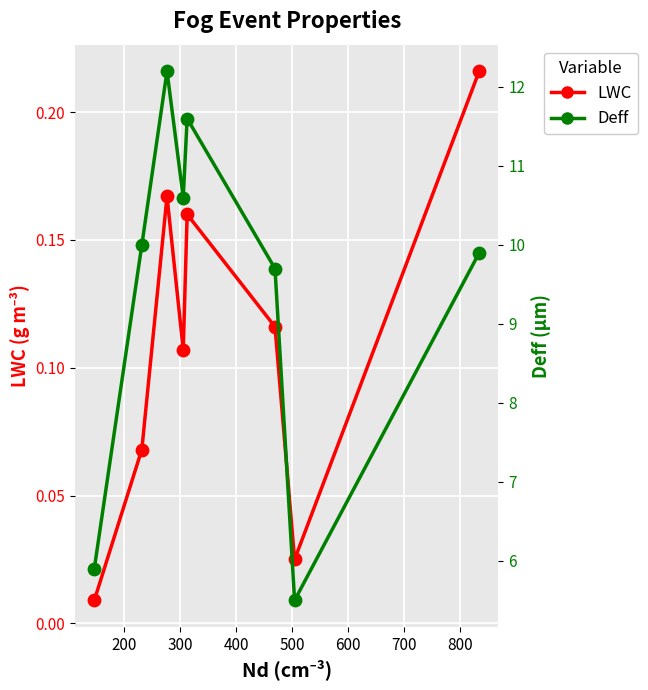

At how many categories does at least one series exceed 6?

6